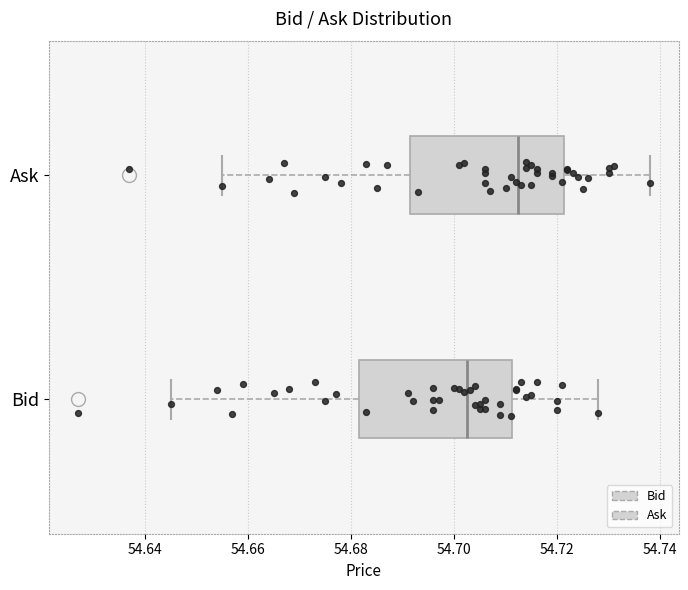

Where does the left whisker of the box for Ask end on the x-axis? The values are not printed on the chart, so give them approximately, as read against the axis.

54.656